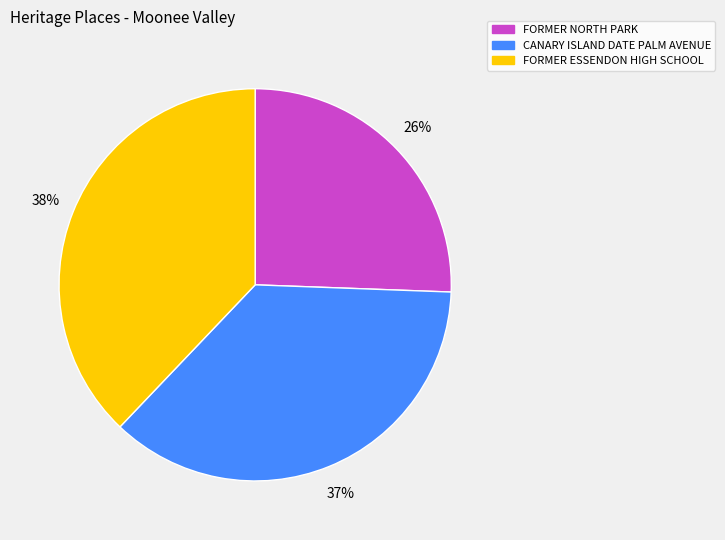

What percentage is the FORMER NORTH PARK slice, to the nearest percent?

26%